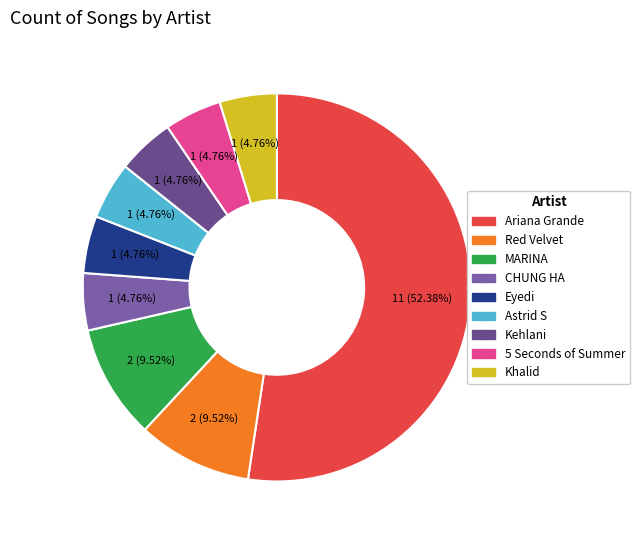

Which has a higher value, Ariana Grande or CHUNG HA?

Ariana Grande